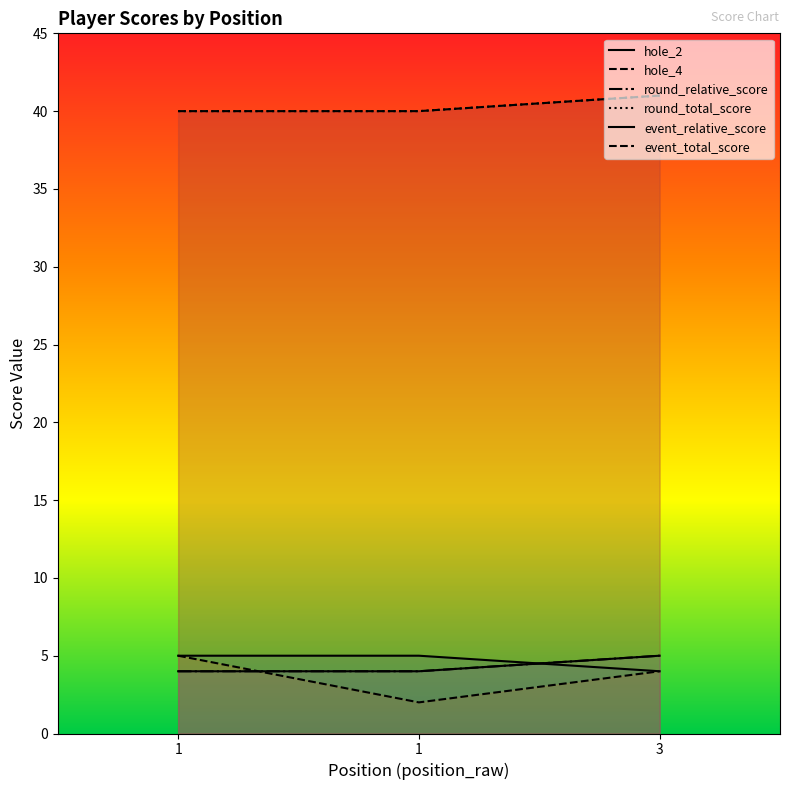

Is it true that event_total_score equals 18 at 1?

False